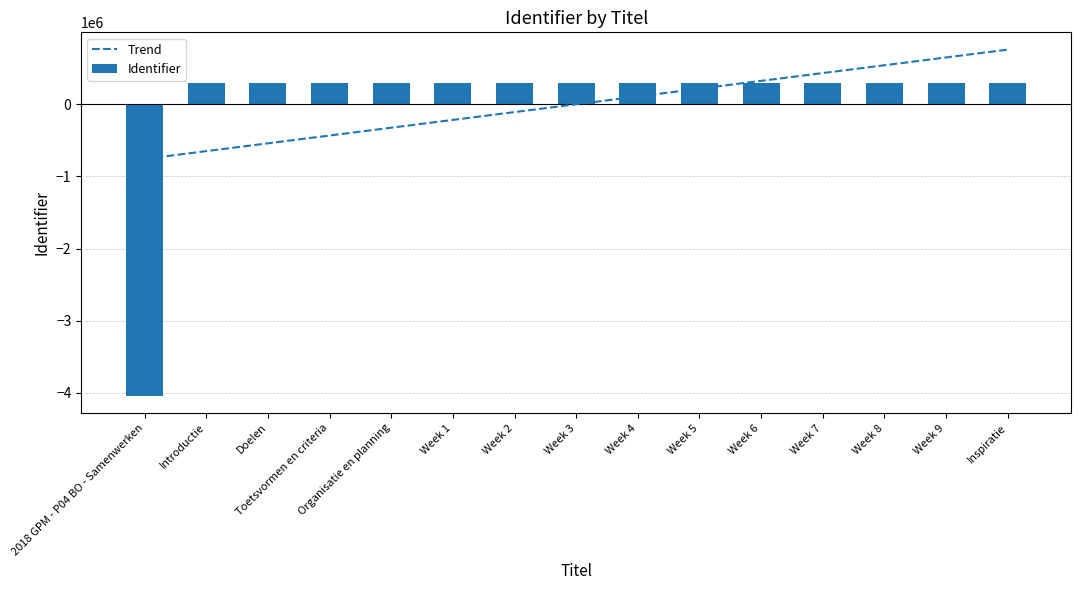

Between Week 3 and Week 6, which is larger?

Week 6